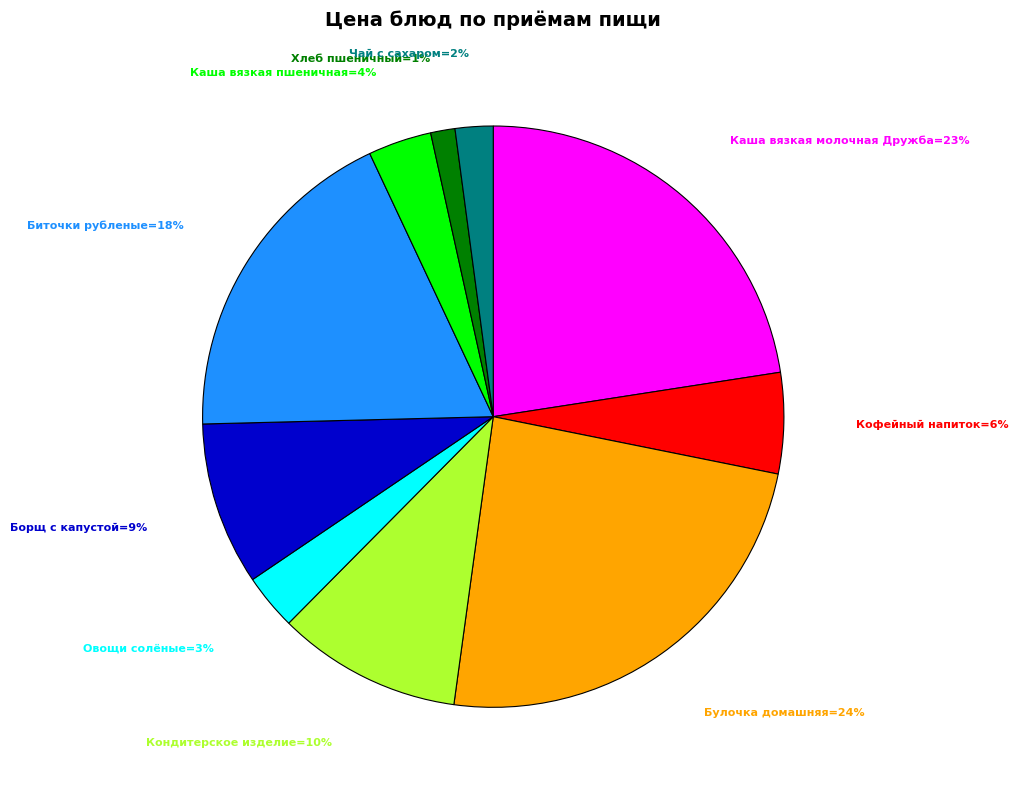

To the nearest percent, what is the average slice percentage?

10%